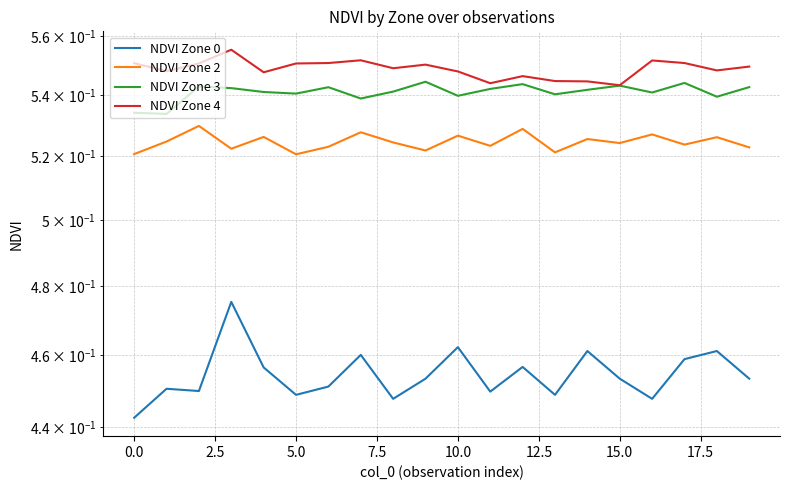

What are all the series names shown in the legend?

NDVI Zone 0, NDVI Zone 2, NDVI Zone 3, NDVI Zone 4